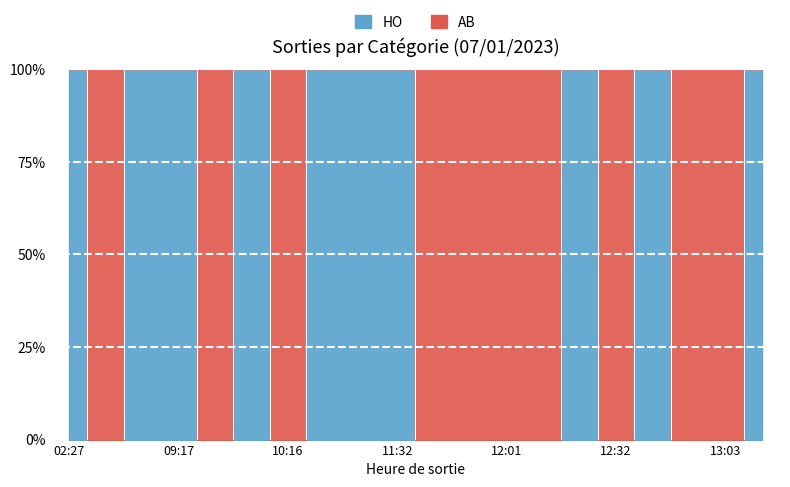

How many points are higher than both their immediate neighbors (excluding endpoints)?

3